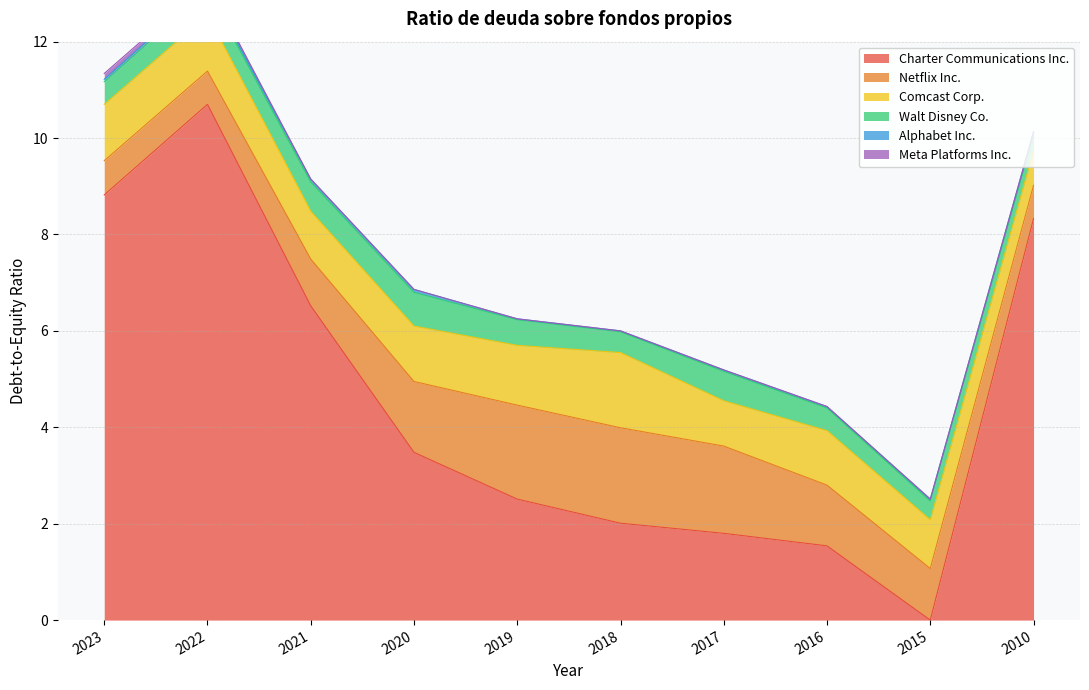

Which series changed the most between 2017 and 2016?

Netflix Inc.